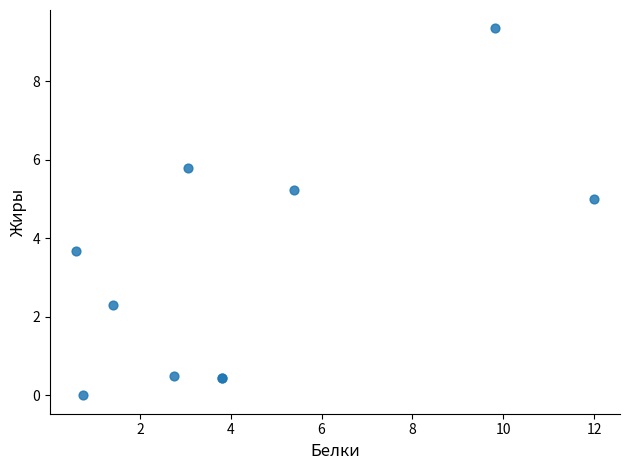

What Y value in the scatter plot is closest to 4?

3.7